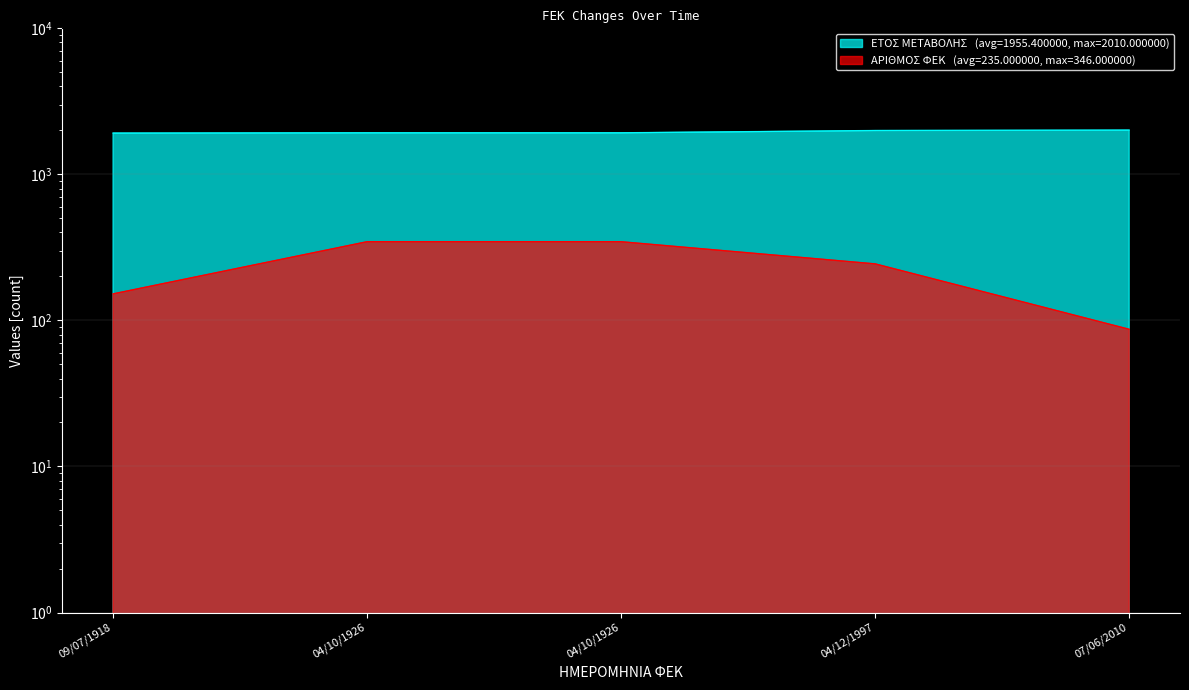

True or false: ΑΡΙΘΜΟΣ ΦΕΚ and ΕΤΟΣ ΜΕΤΑΒΟΛΗΣ intersect in this chart.

False